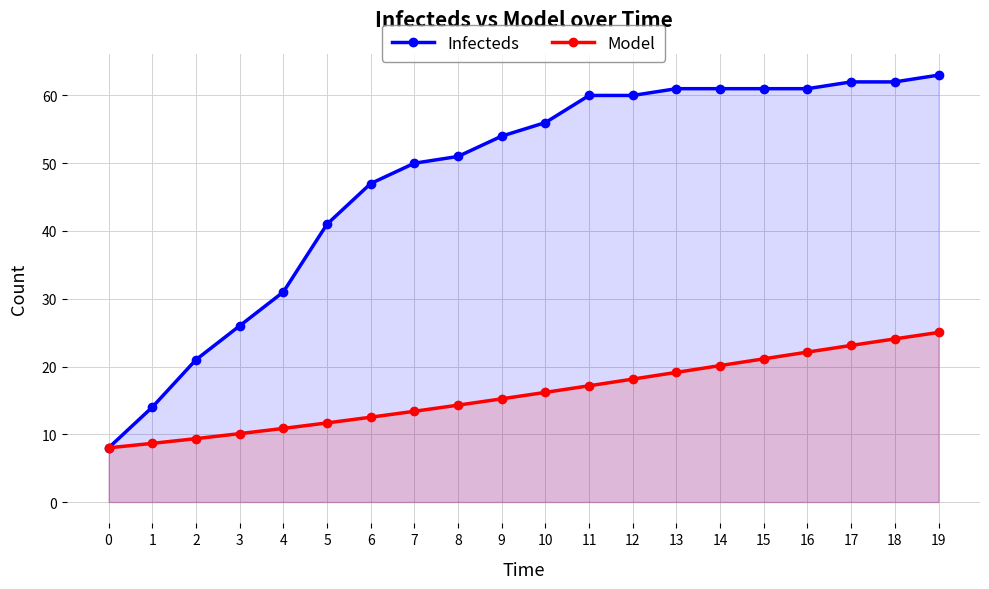

Rank the series by their maximum value, from highest to lowest.

Infecteds, Model